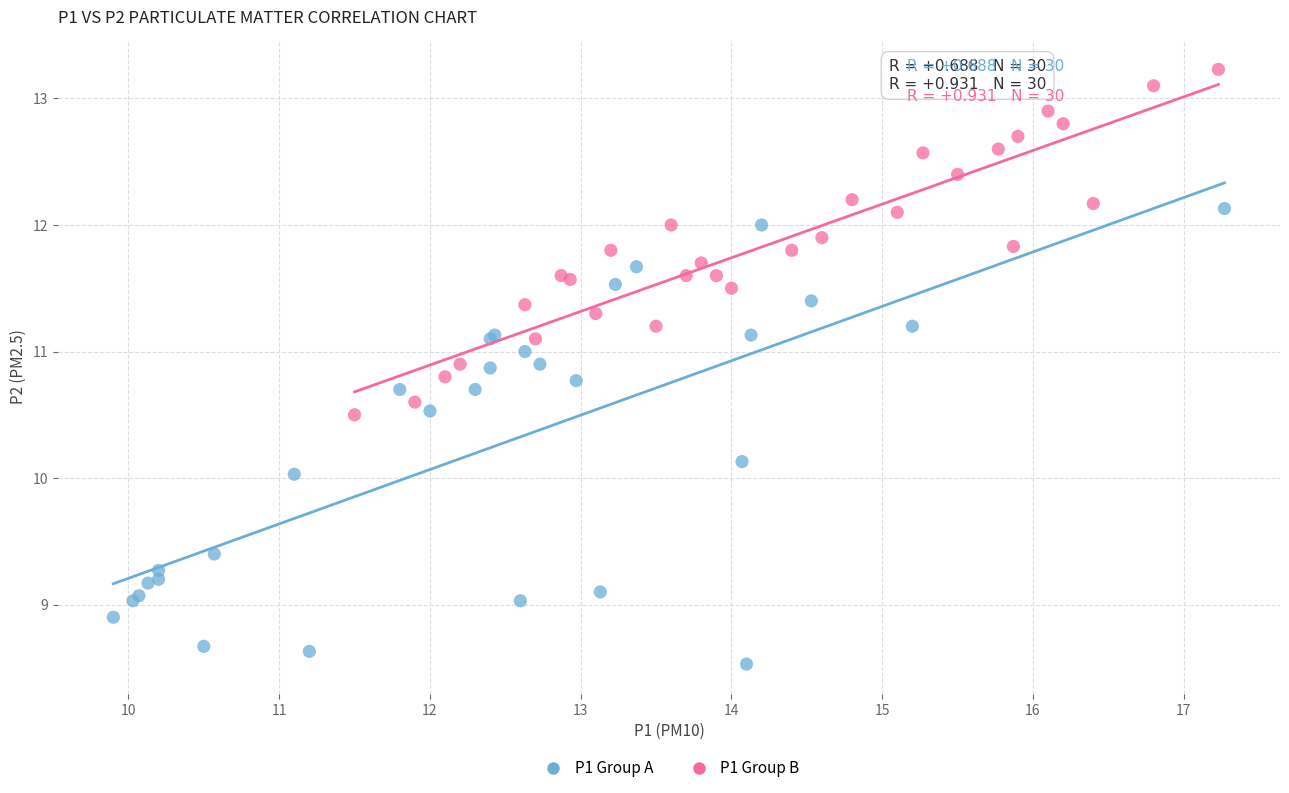

What are all the series names shown in the legend?

P1 Group A, P1 Group B